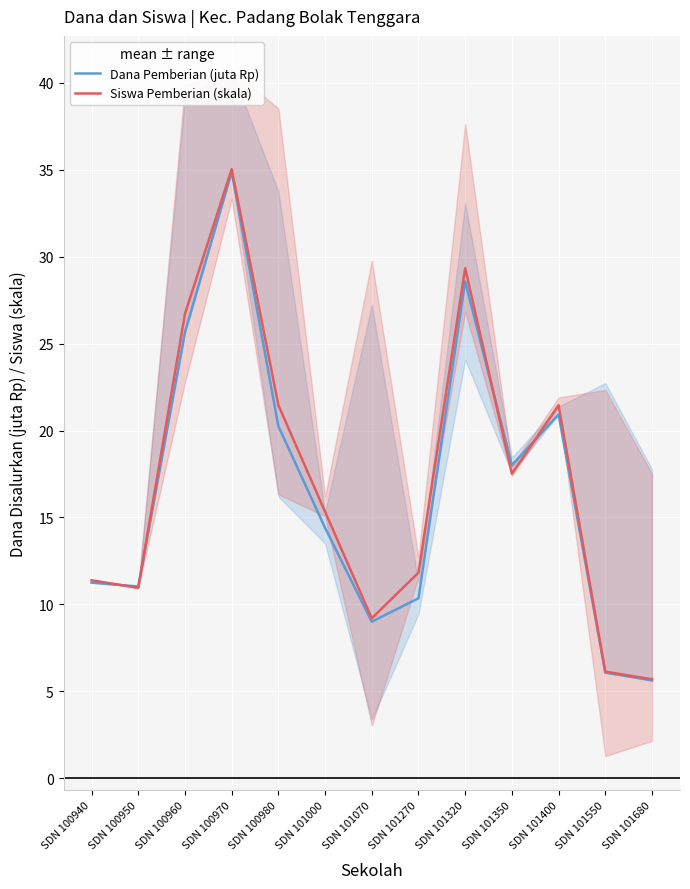

Is this an area chart (filled region under the line)?

No